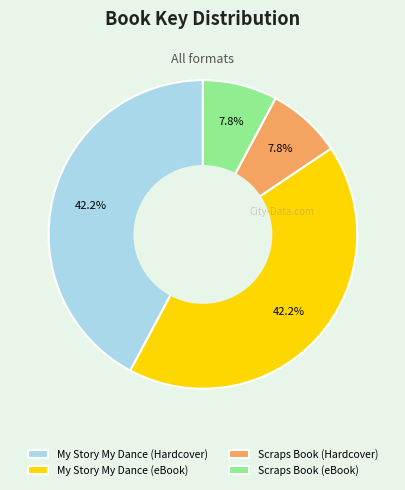

To the nearest percent, what is the difference between the largest and smallest slice percentages?

34%